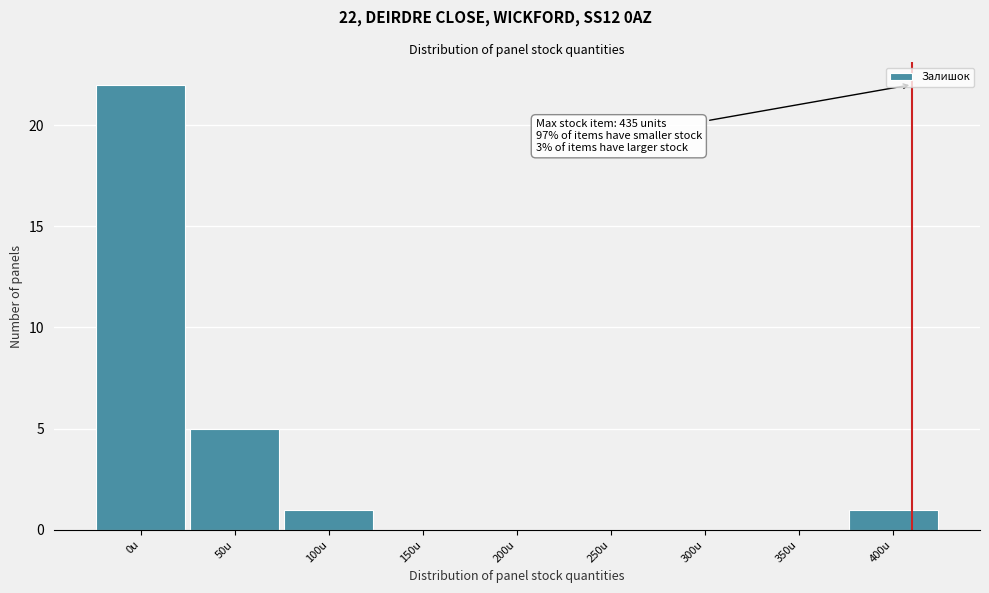

Reading left to right, transcribe all the data shown in this chart.

0u=22	50u=5	100u=1	150u=0	200u=0	250u=0	300u=0	350u=0	400u=1